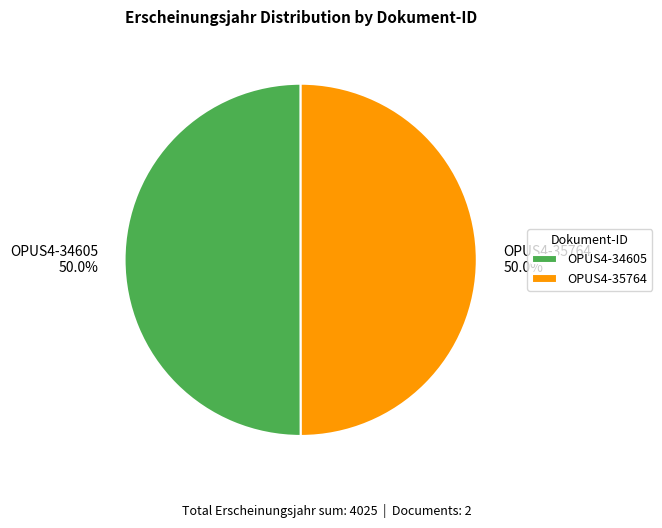

The OPUS4-34605 slice represents 50% of the pie. True or false?

True